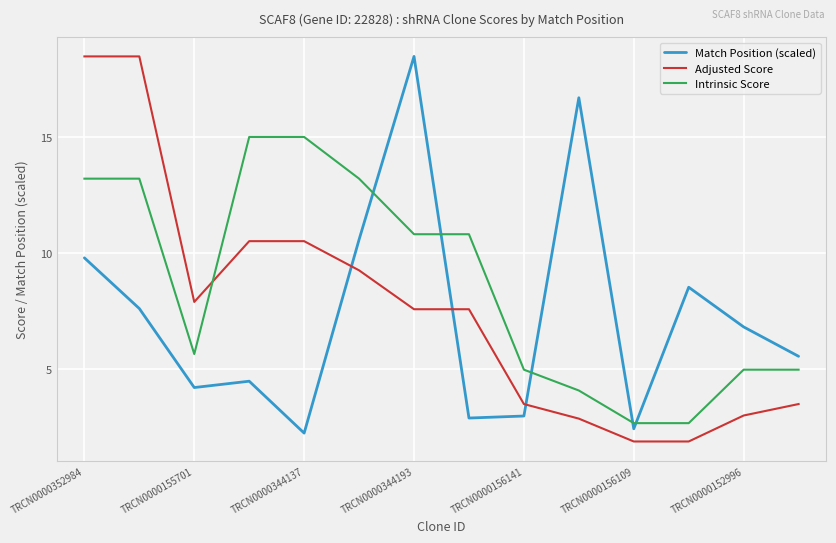

What is the minimum value shown in the chart?

1.8